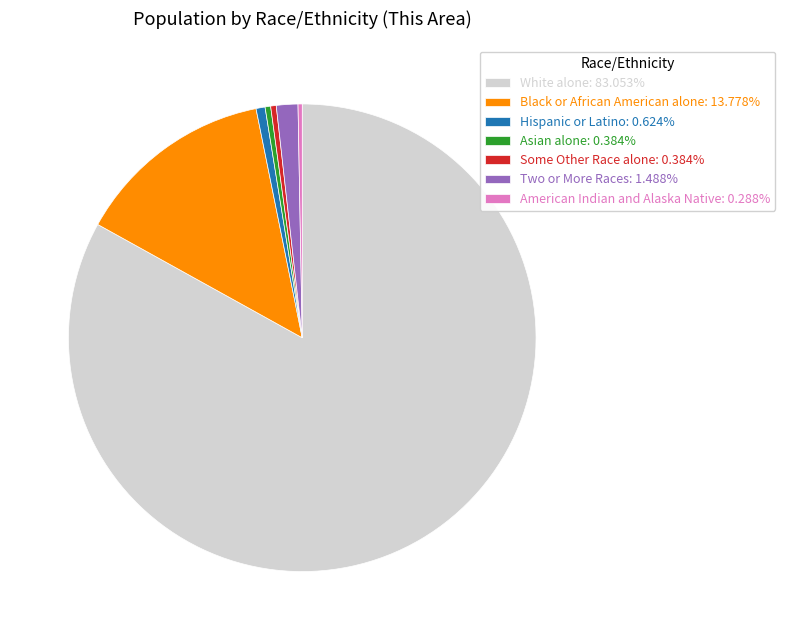

Does any single category account for the majority?

Yes